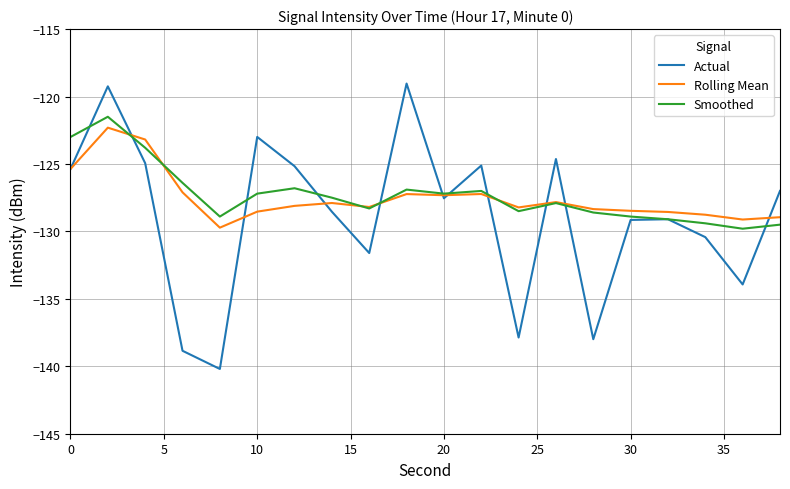

Which series has the largest range (max minus min)?

Actual